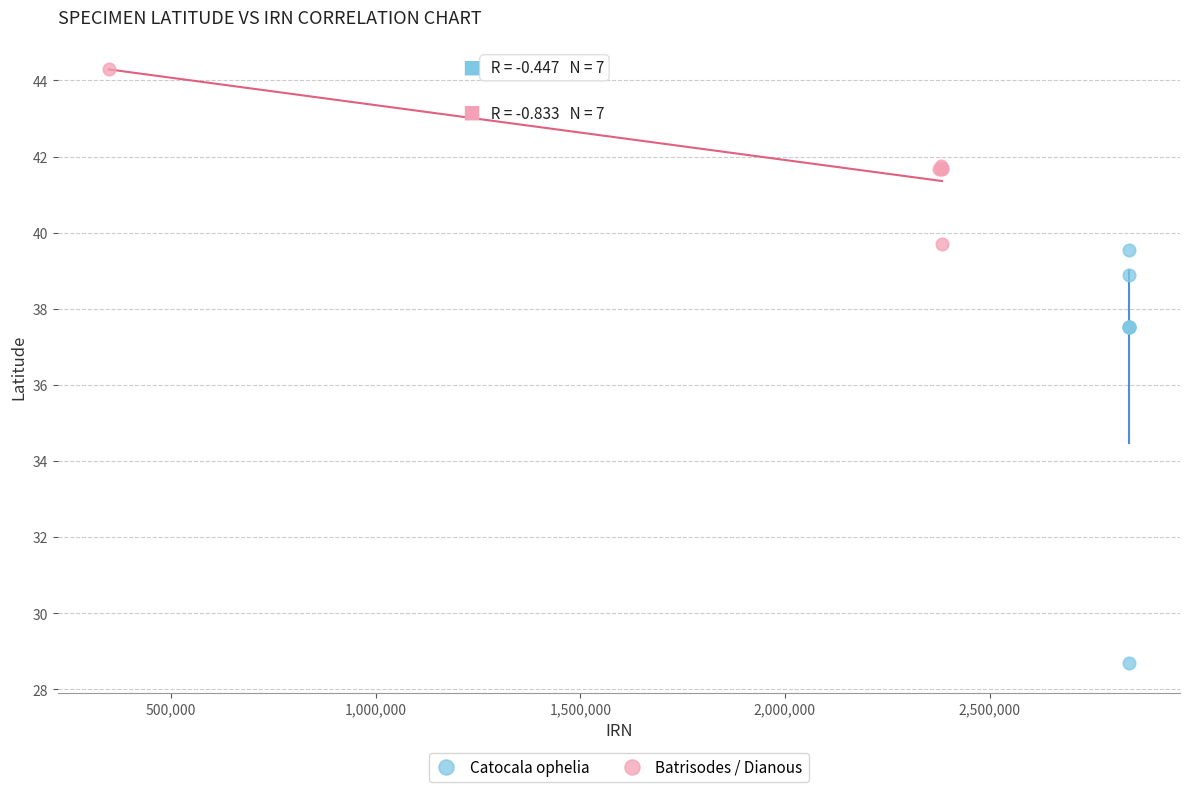

Which series reaches the maximum Y coordinate?

Batrisodes / Dianous